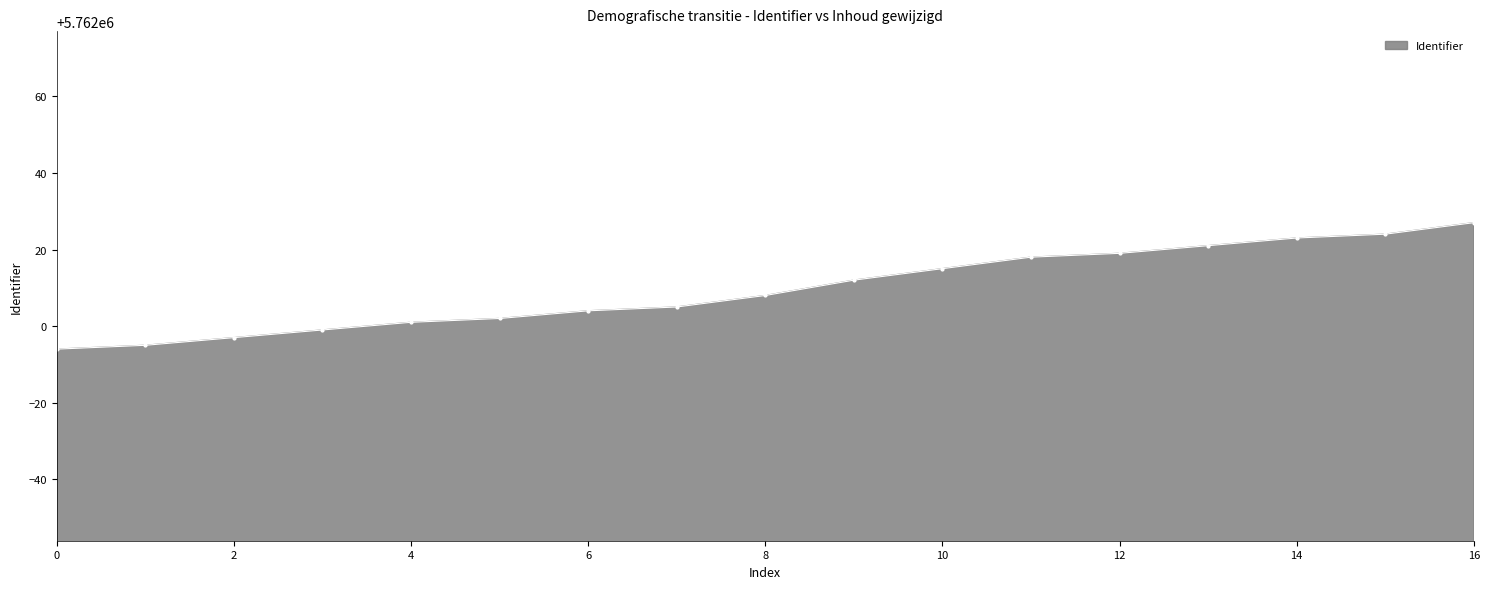

Reading left to right, what are all the values shown in this chart?

5761994	5761995	5761997	5761999	5762001	5762002	5762004	5762005	5762008	5762012	5762015	5762018	5762019	5762021	5762023	5762024	5762027